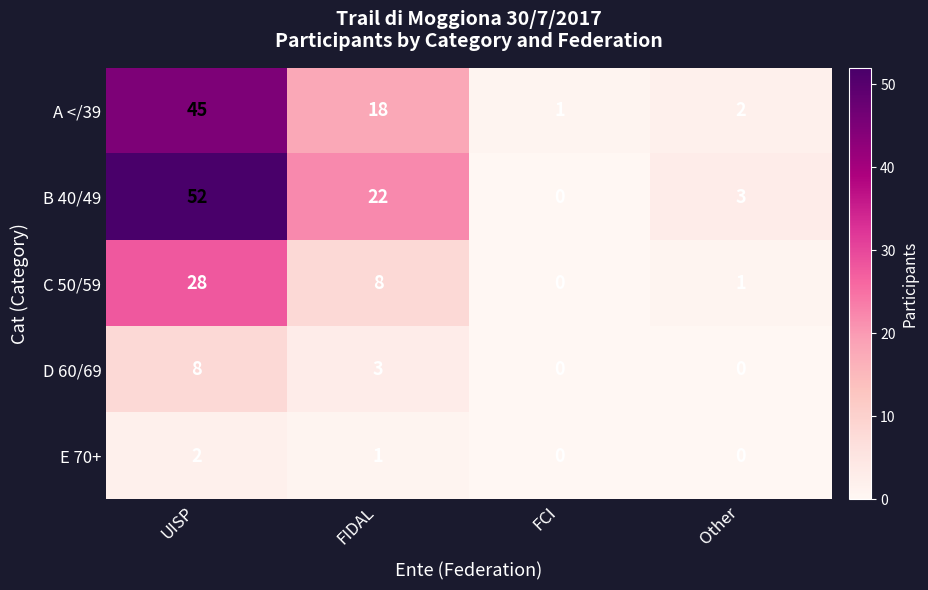

What is the difference between the C 50/59 values at FIDAL and UISP?

20